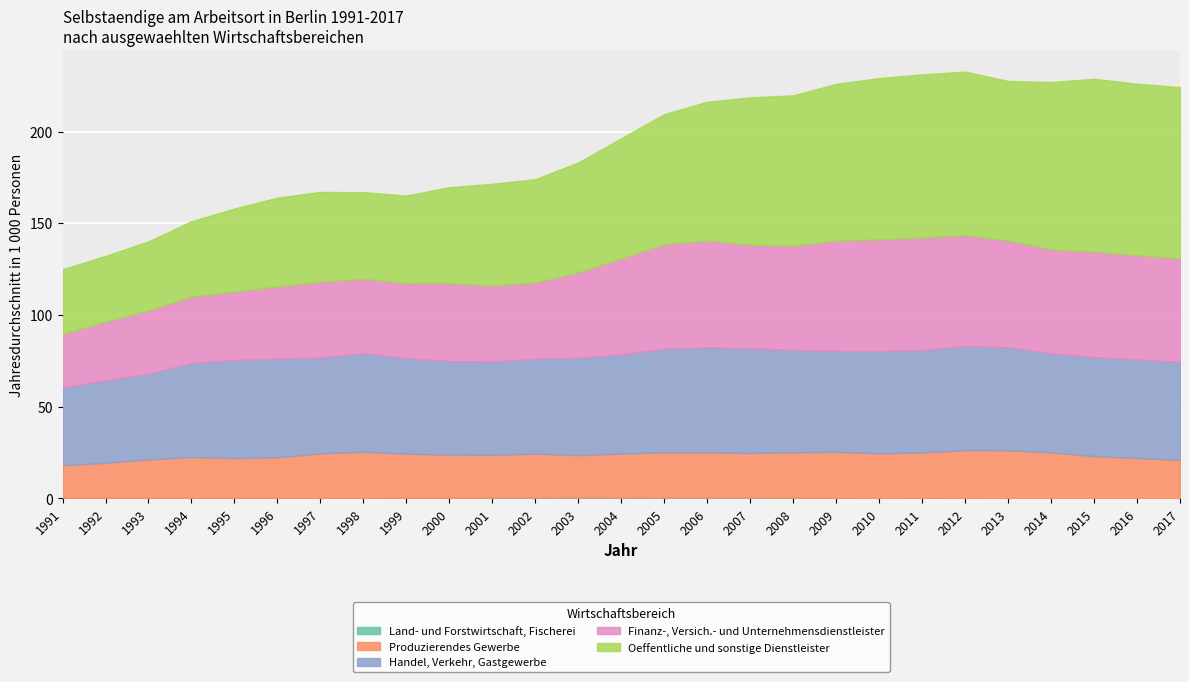

True or false: Oeffentliche und sonstige Dienstleister and Finanz-, Versich.- und Unternehmensdienstleister cross at least once.

False